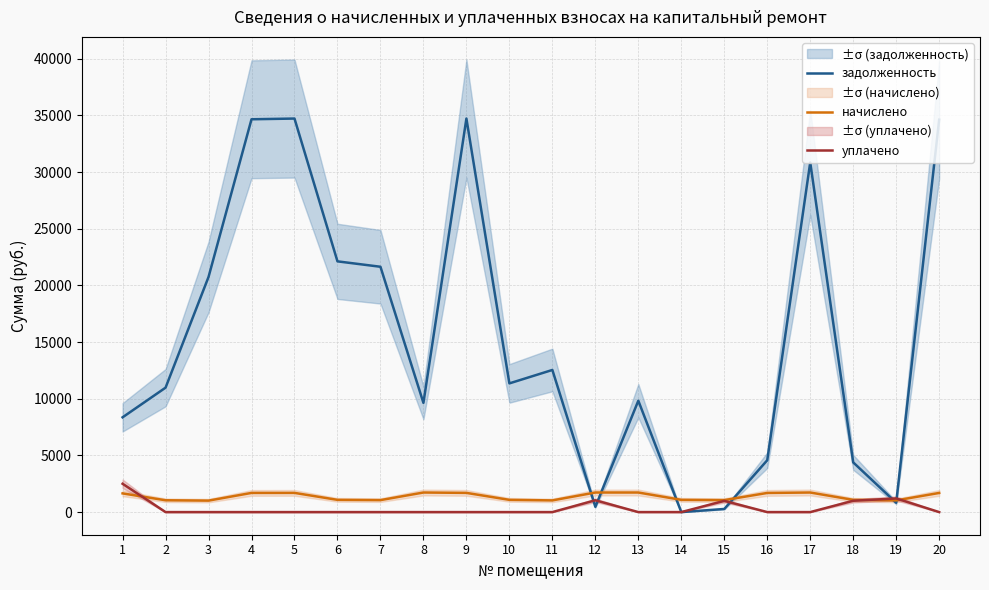

Between 1 and 3, which is larger?

3